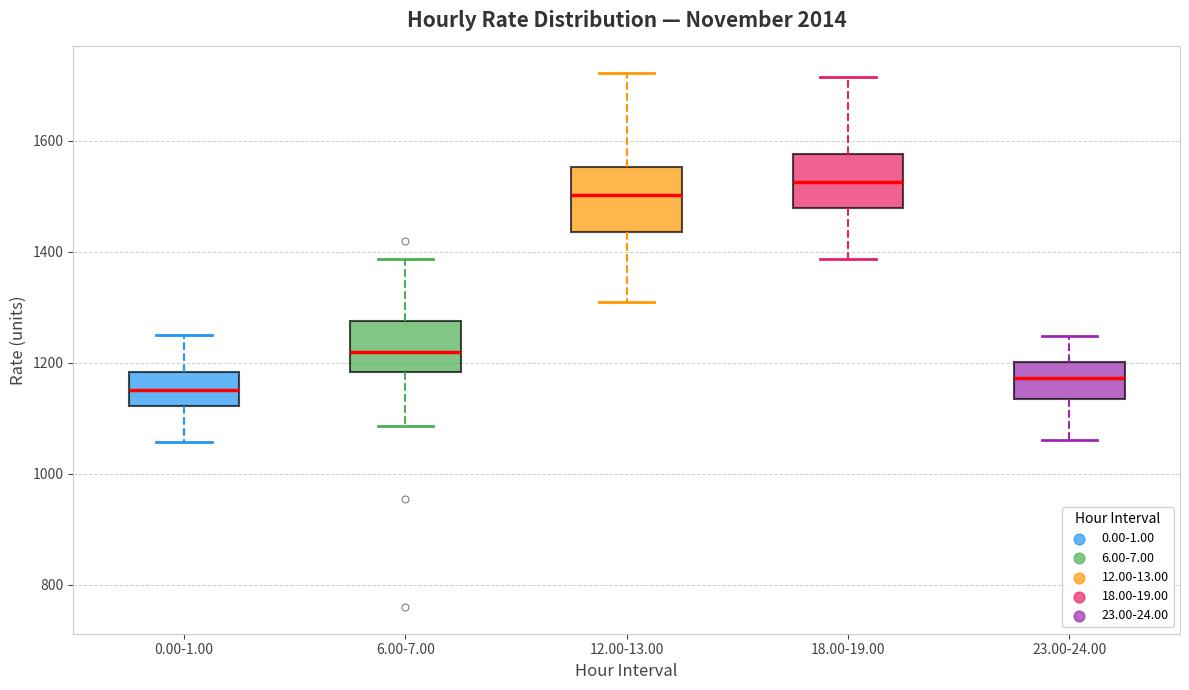

Where does the median line of the box for 0.00-1.00 sit on the y-axis? The values are not printed on the chart, so give them approximately, as read against the axis.

1160